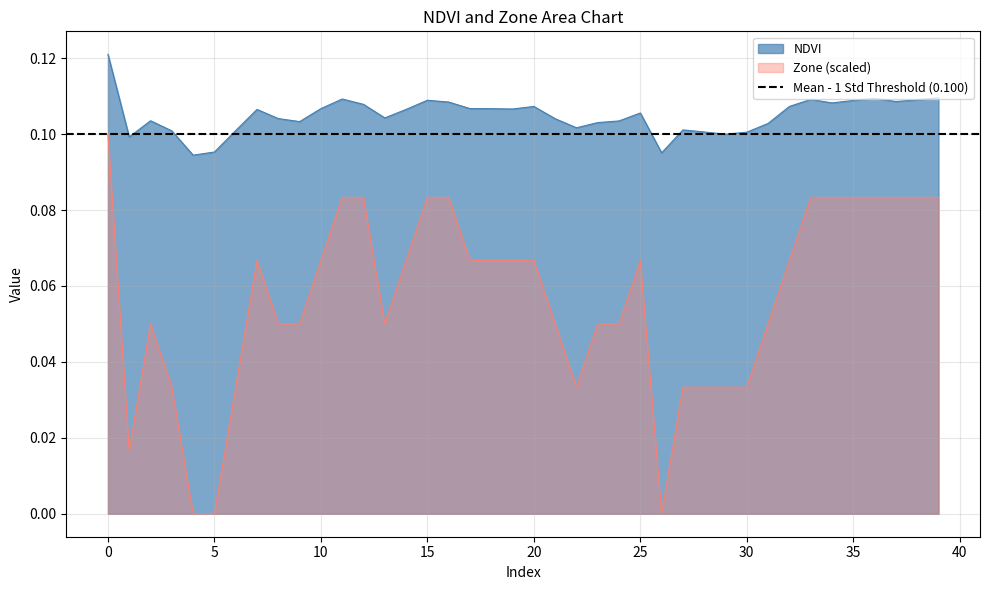

At which category does NDVI reach its first local peak?

2